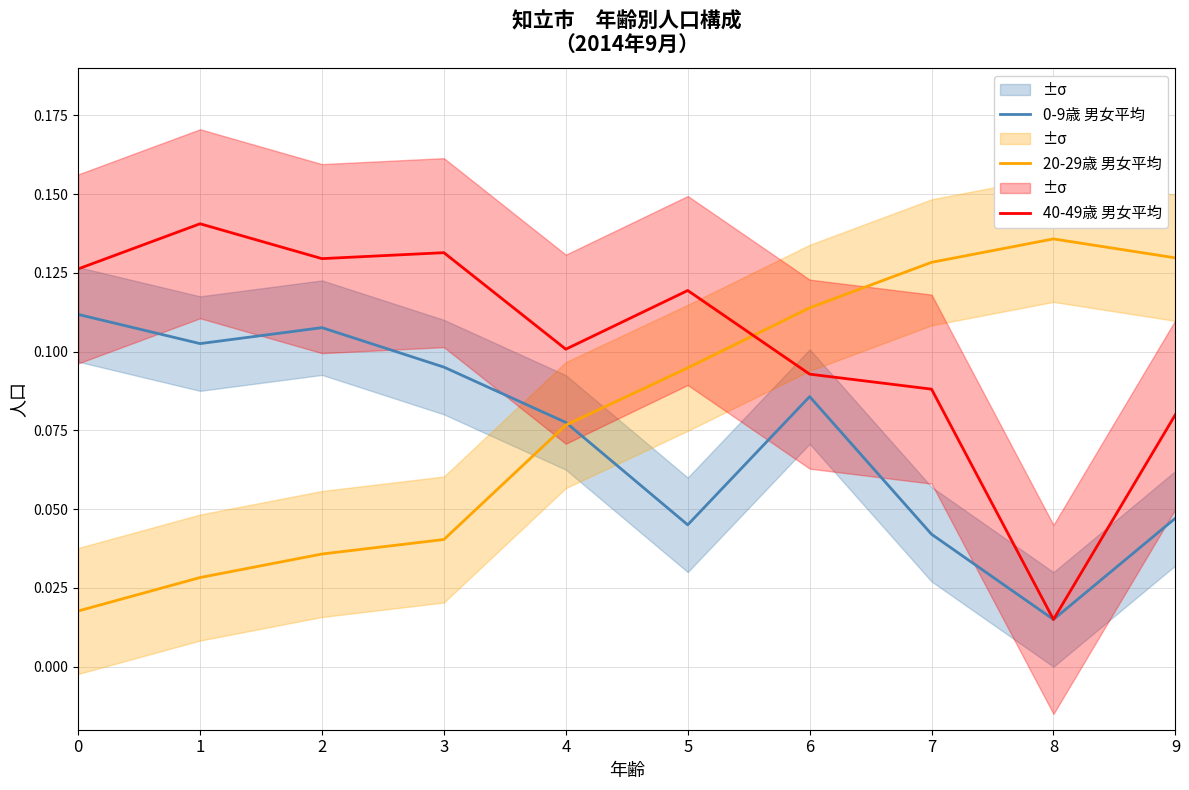

In 20-29歳 男女平均, how many points are higher than both neighbors (excluding endpoints)?

1